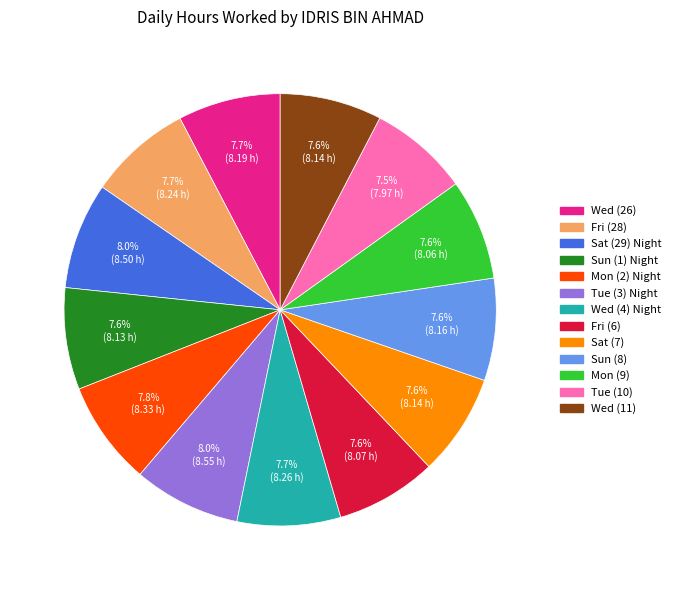

Count the number of slices in the pie.

13